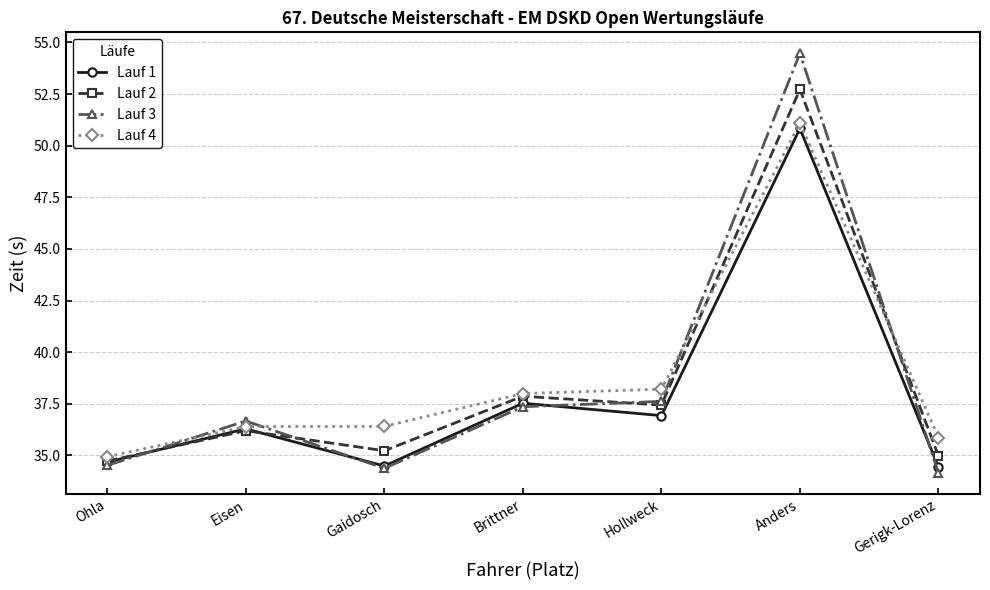

Is it true that Lauf 3 equals 34.5 at Ohla?

True